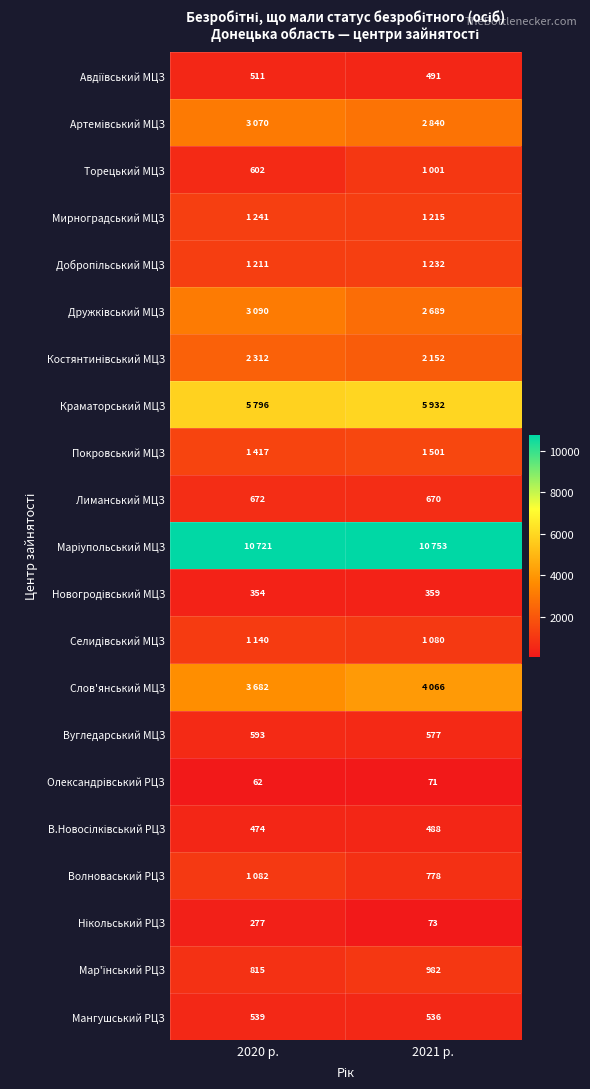

At which label does Вугледарський МЦЗ reach its peak?

2020 р.